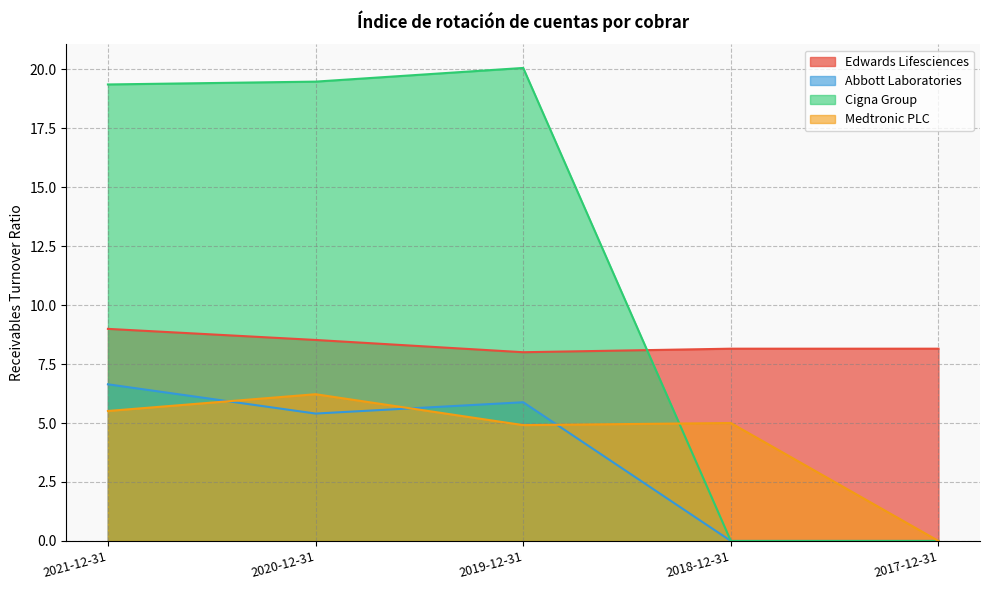

Which series has the largest range (max minus min)?

Cigna Group